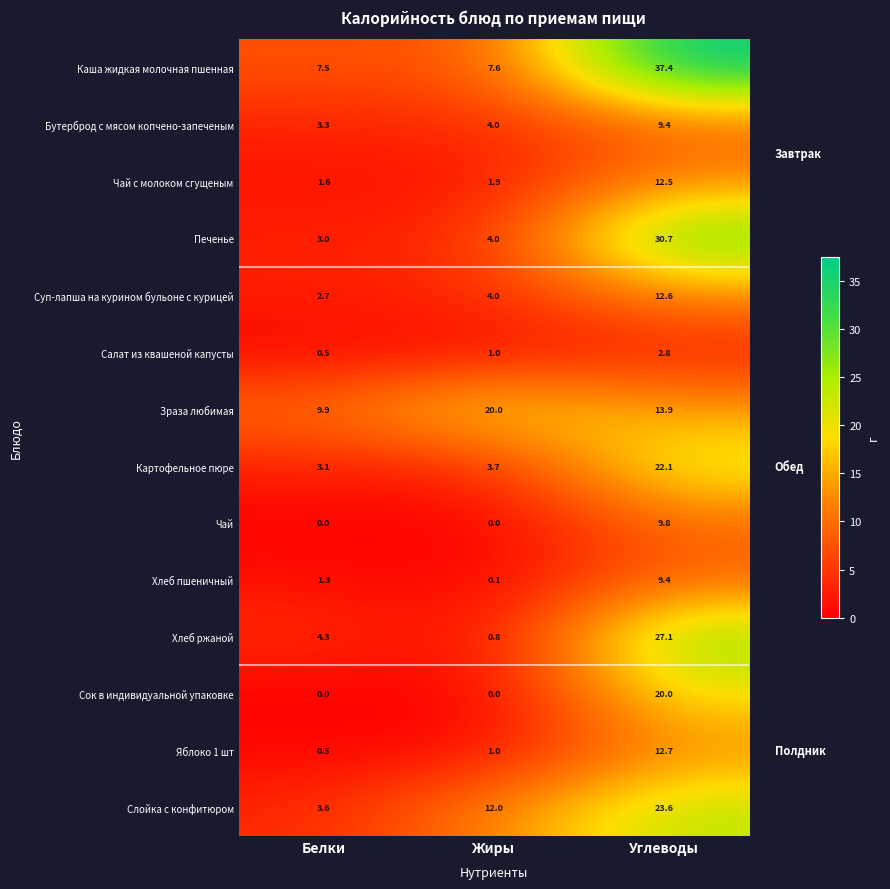

Between Белки and Углеводы, which series saw the biggest shift?

Каша жидкая молочная пшенная